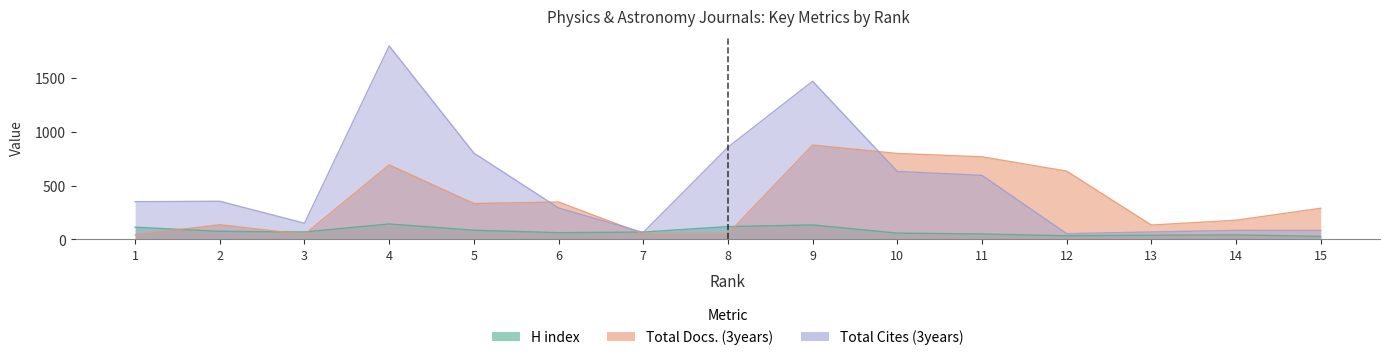

How many series are shown in this chart?

3